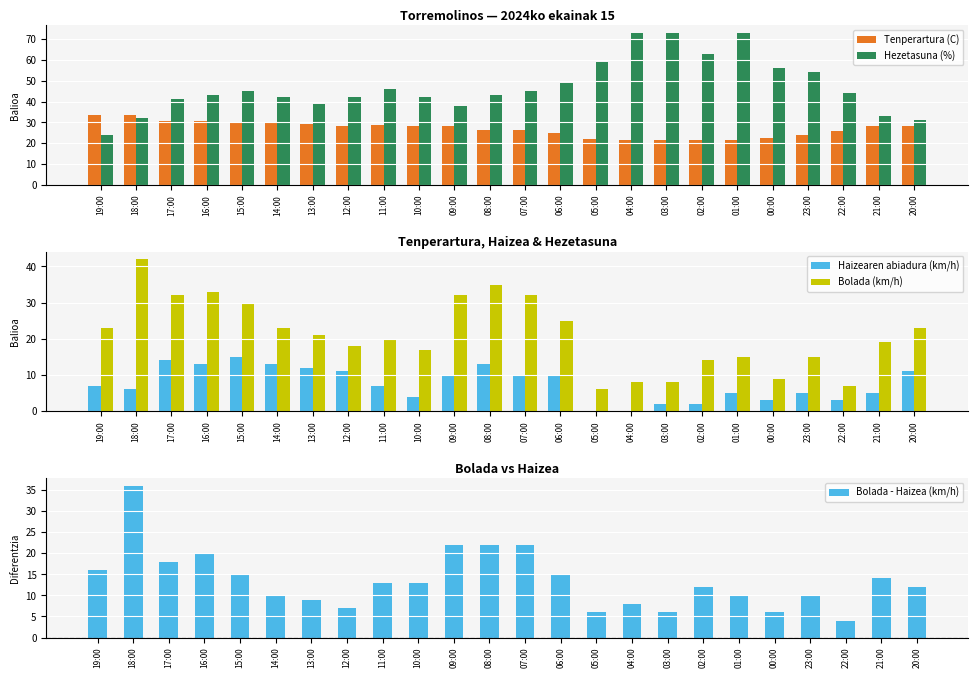

True or false: Bolada (km/h) has a value of 44.8 at 15:00.

False